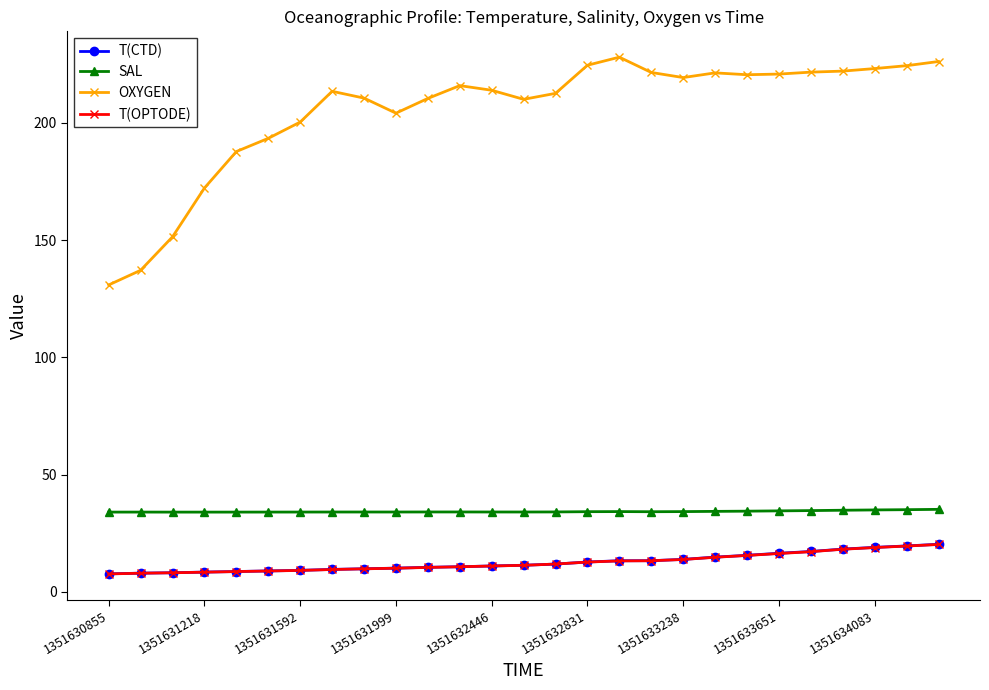

True or false: SAL and T(OPTODE) intersect in this chart.

False